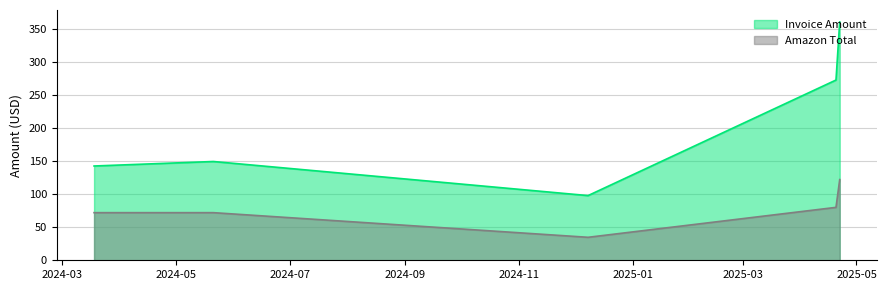

Which series has the widest spread of values?

Invoice Amount